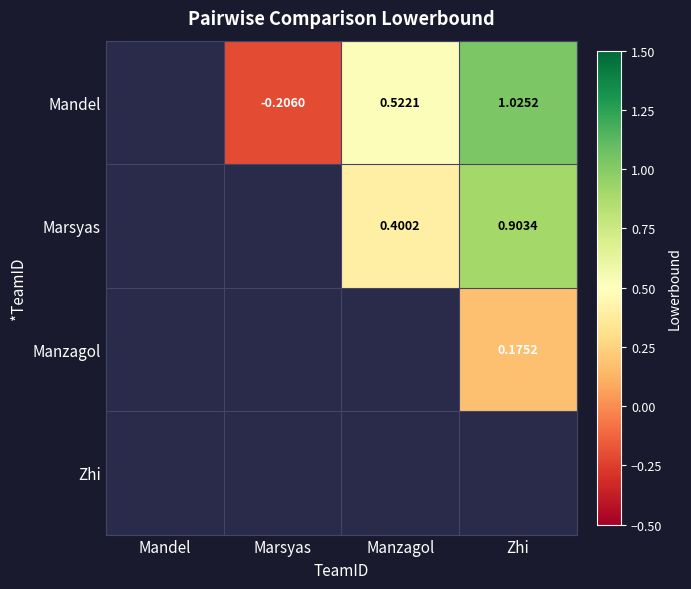

Is the value of Zhi at Manzagol greater than the value of Mandel at Marsyas?

No